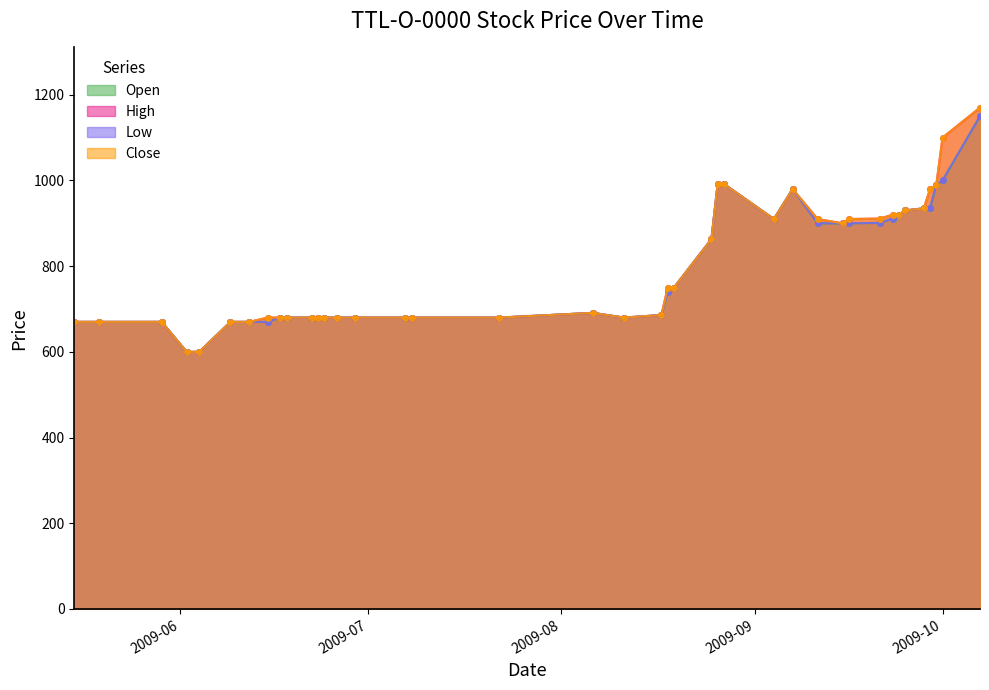

What is the label of the 14th point from the left?

2009-06-26